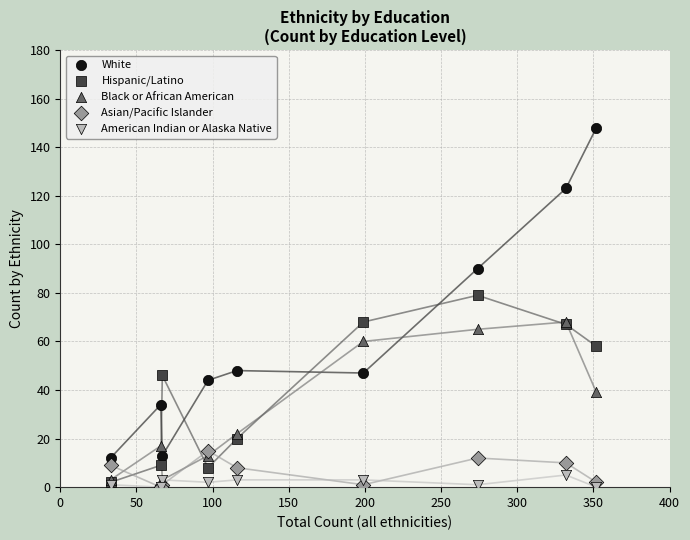

Which series contains the highest Y value?

White